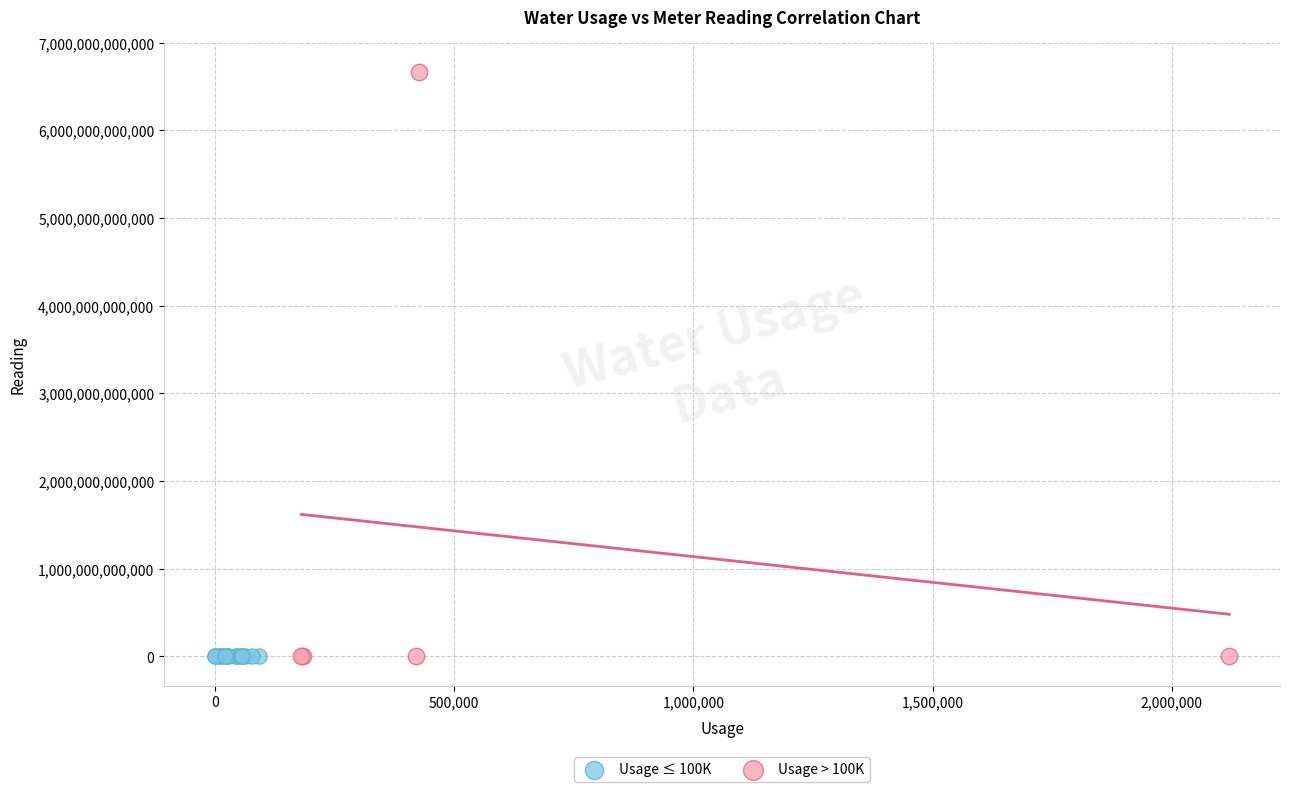

Which series has the widest spread of Y values?

Usage > 100K